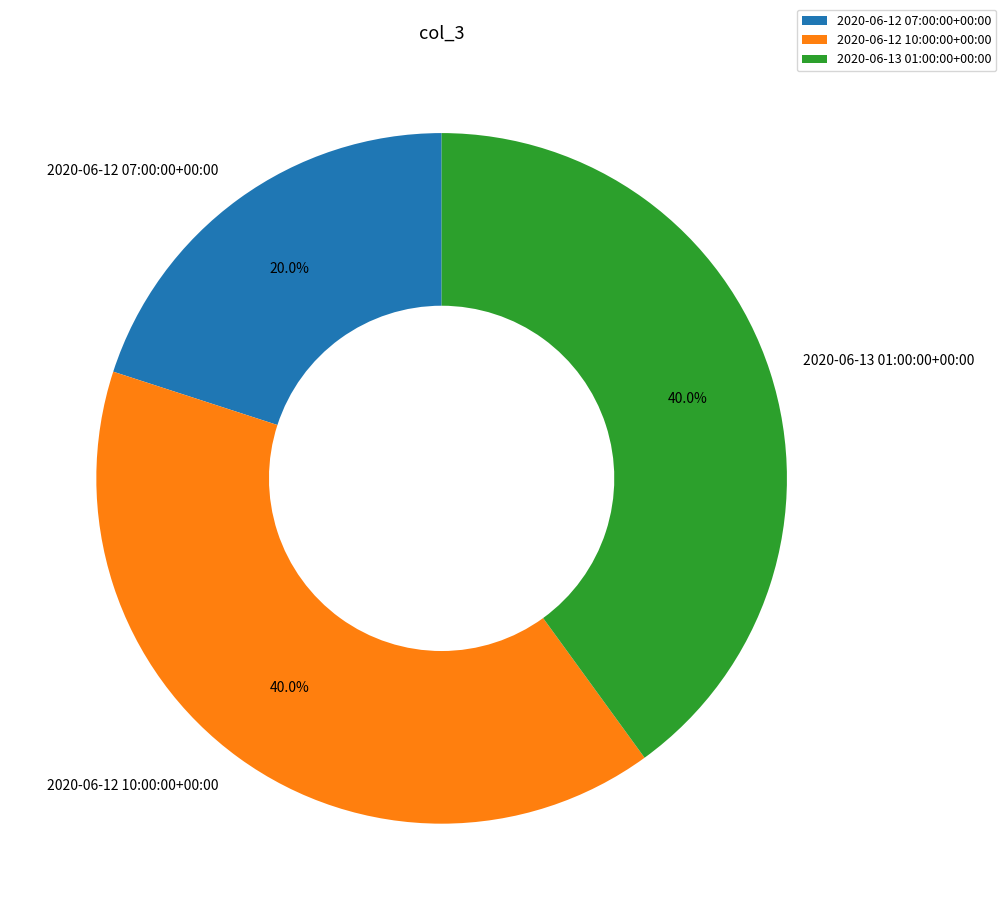

Which has a higher value, 2020-06-13 01:00:00+00:00 or 2020-06-12 07:00:00+00:00?

2020-06-13 01:00:00+00:00